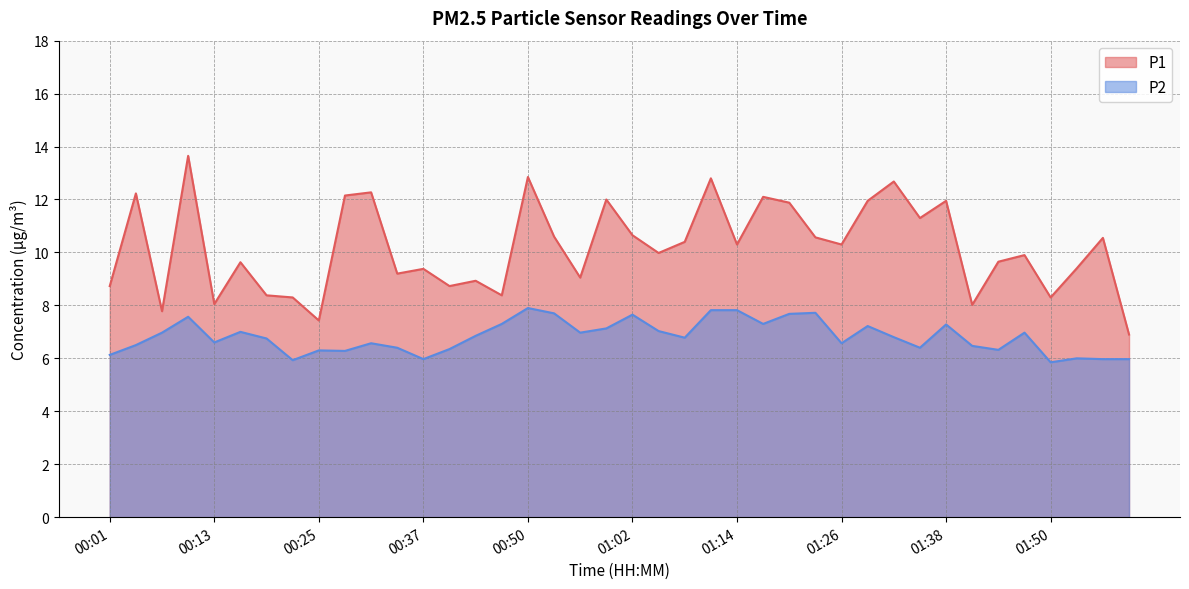

How many lines are shown in the chart?

2